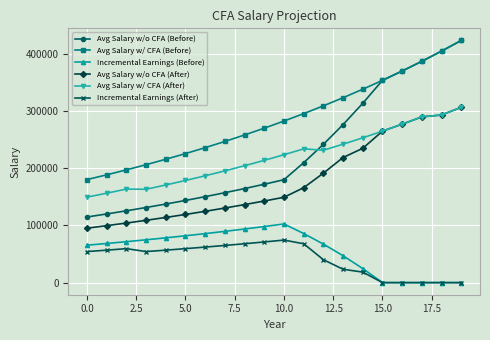

Which series has the widest spread of values?

Avg Salary w/o CFA (Before)